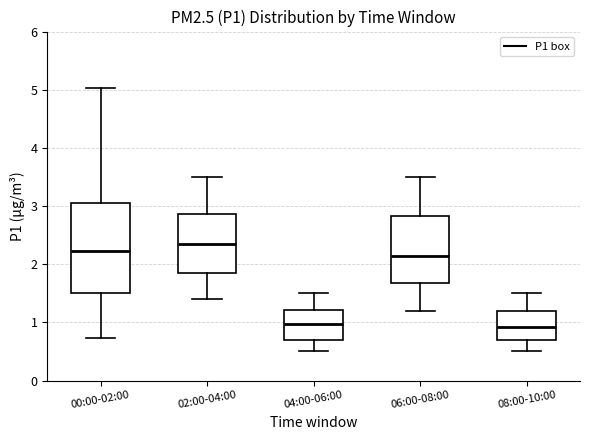

Reading left to right, transcribe this box plot: for each box, give where its median line is, the range the box spans, and where its two whiskers end, as read against the y-axis. The values are not printed on the chart, so give them approximately, as read against the axis.

00:00-02:00: median 2.2, box 1.5 to 3.1, whiskers 0.7 to 5.0
02:00-04:00: median 2.4, box 1.9 to 2.9, whiskers 1.4 to 3.5
04:00-06:00: median 1.0, box 0.7 to 1.2, whiskers 0.5 to 1.5
06:00-08:00: median 2.2, box 1.7 to 2.8, whiskers 1.2 to 3.5
08:00-10:00: median 0.9, box 0.7 to 1.2, whiskers 0.5 to 1.5